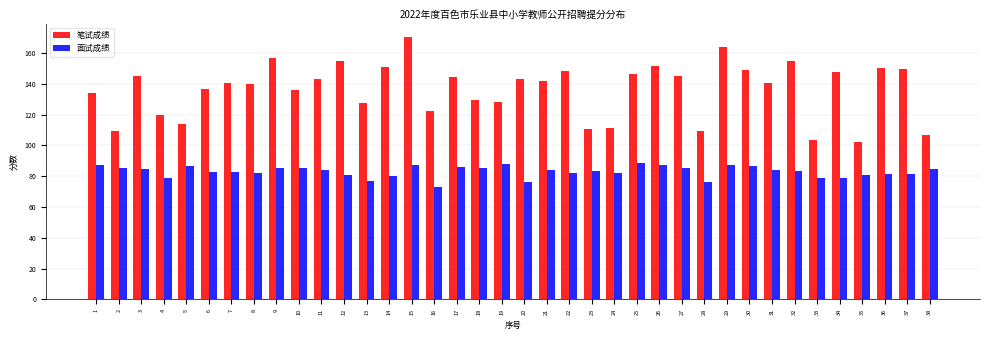

Is it true that 面试成绩 equals 84.1 at 21?

True